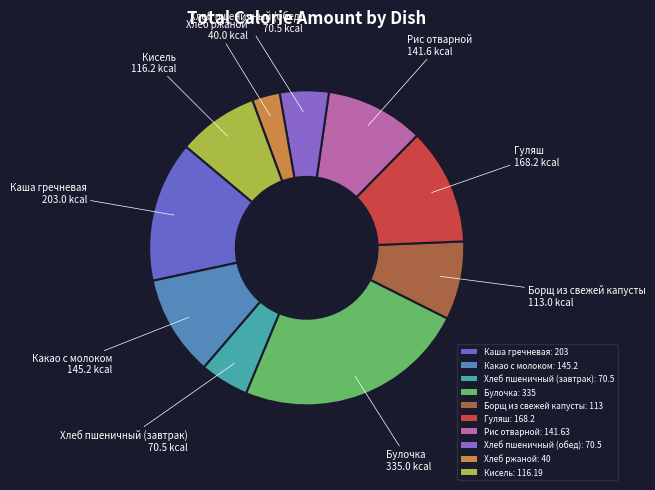

Is there any slice that represents more than half of the pie?

No